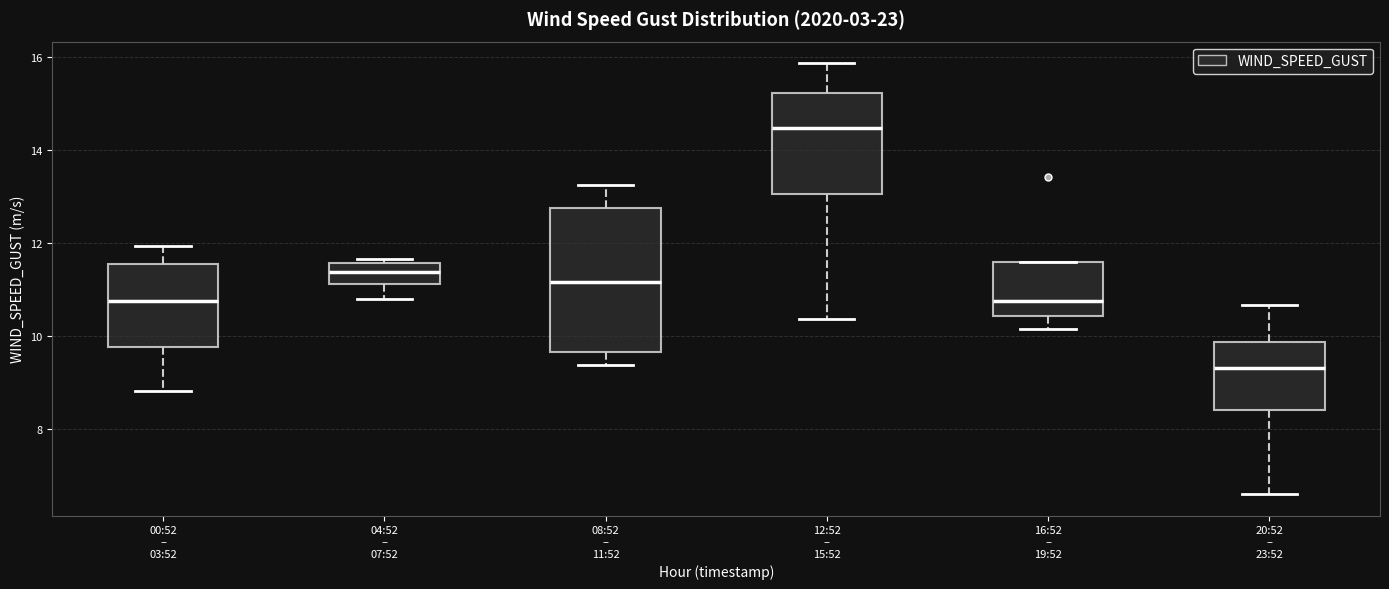

Where does the median line of the box for 16:52 – 19:52 sit on the y-axis? The values are not printed on the chart, so give them approximately, as read against the axis.

10.8